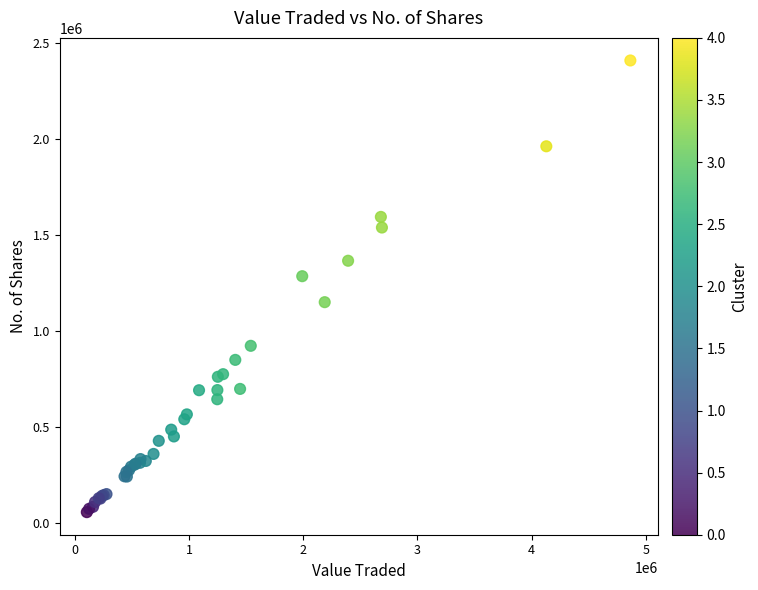

What Y value in the scatter plot is closest to 1231811?

1284488